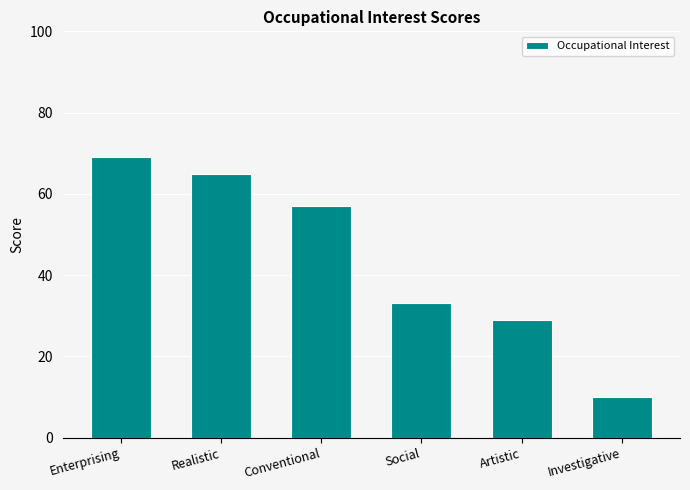

True or false: the data shows 102 at Enterprising.

False